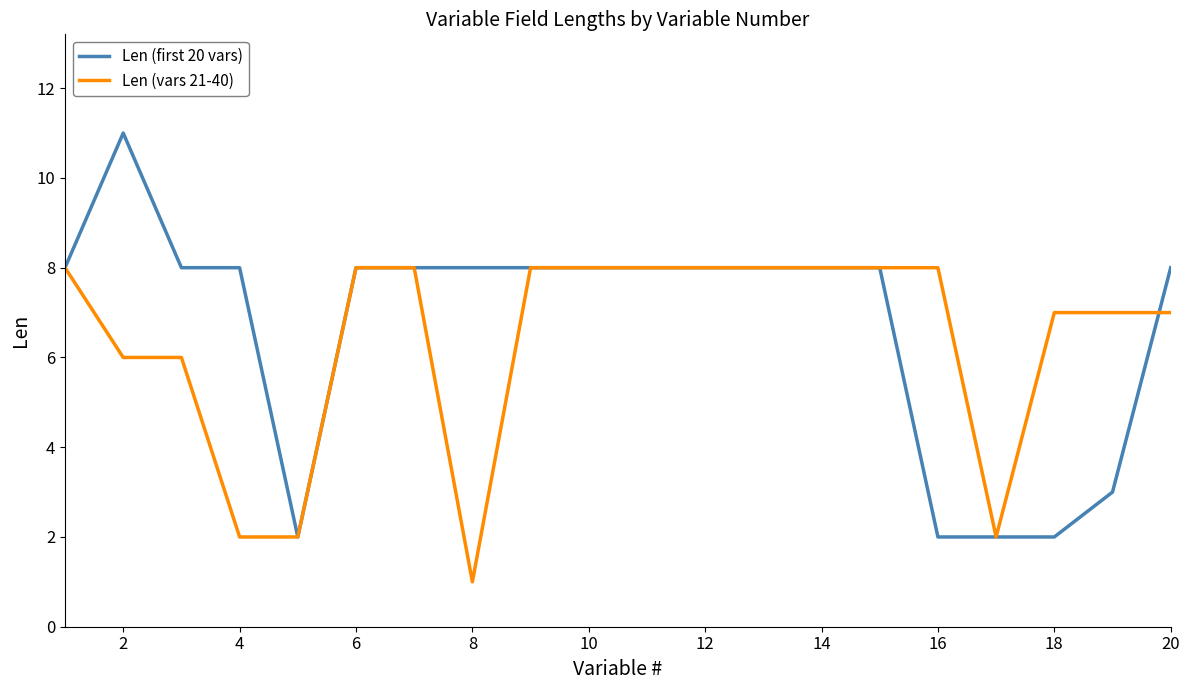

What is the average value of the Len (vars 21-40) series?

6